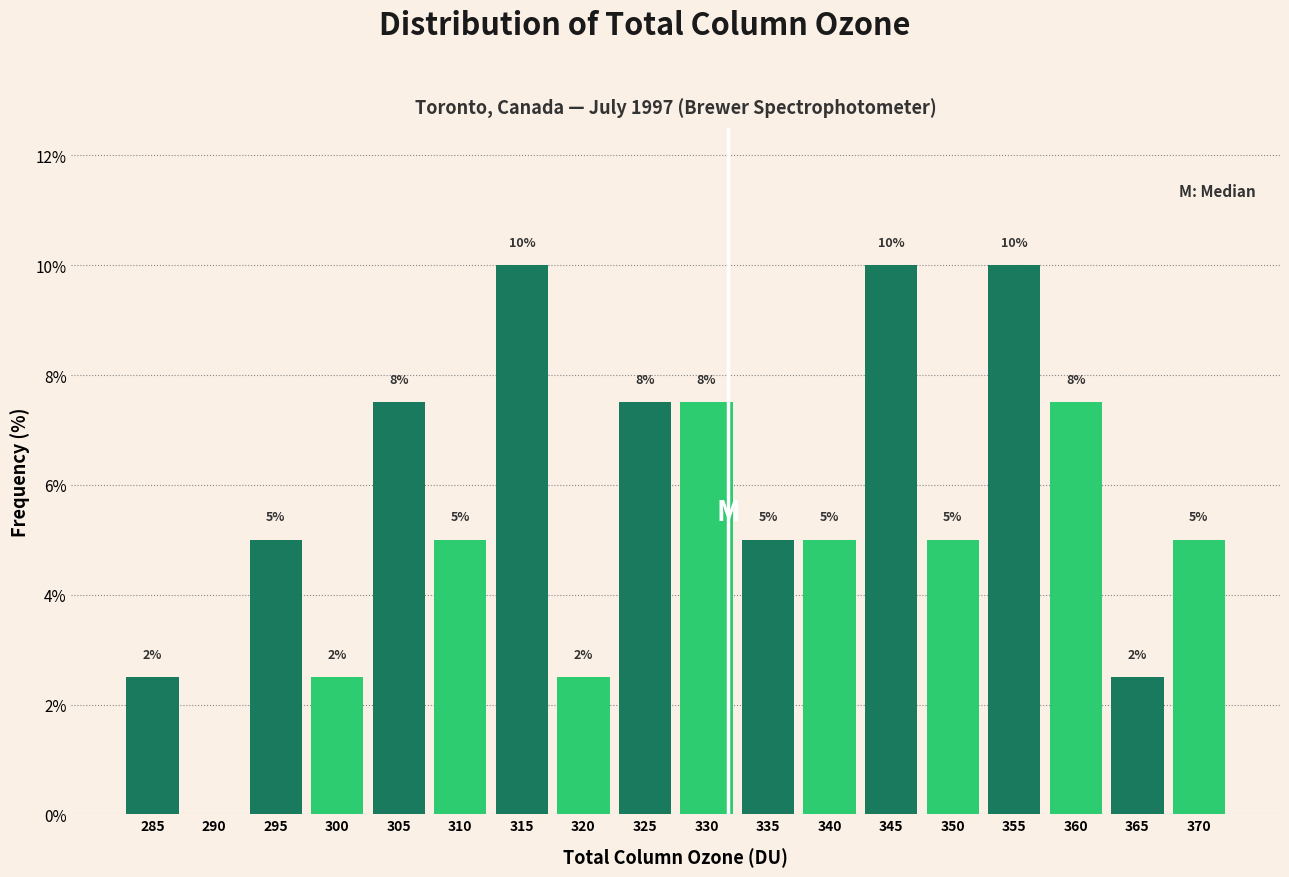

What is the maximum value shown in the chart?

10.0